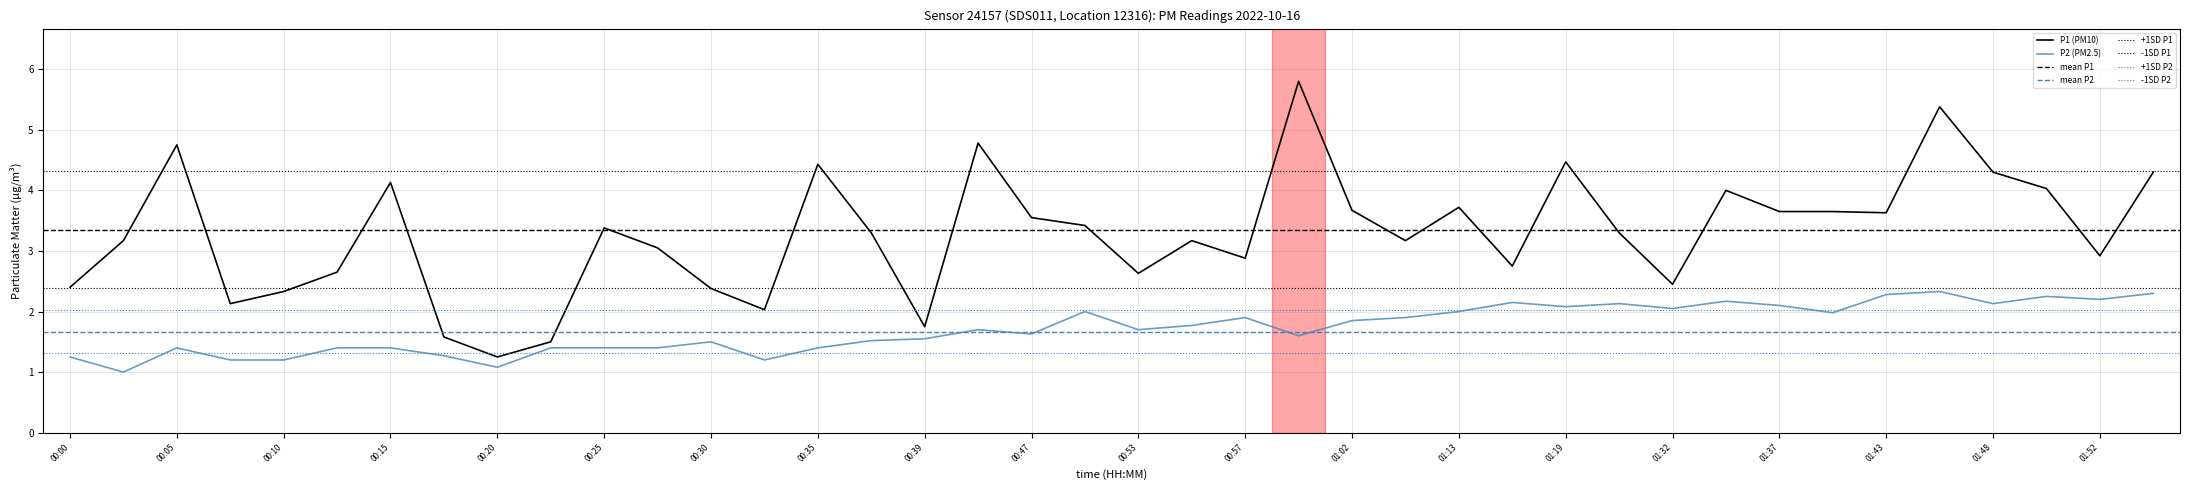

What is the approximate value of P2 at 00:15?

1.4